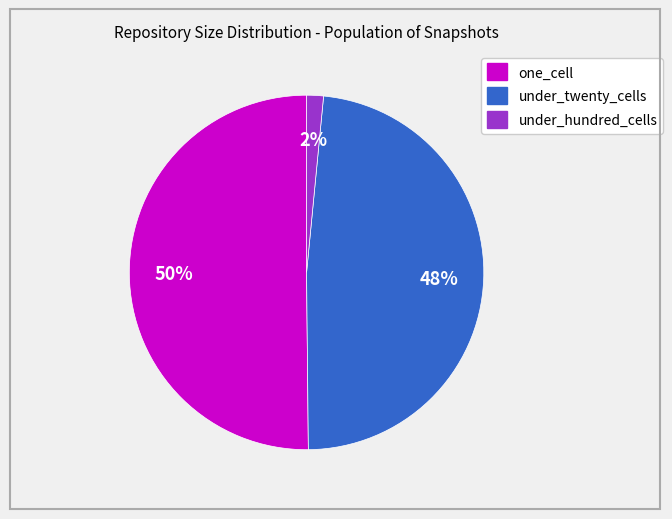

To the nearest percent, what is the average slice percentage?

33%